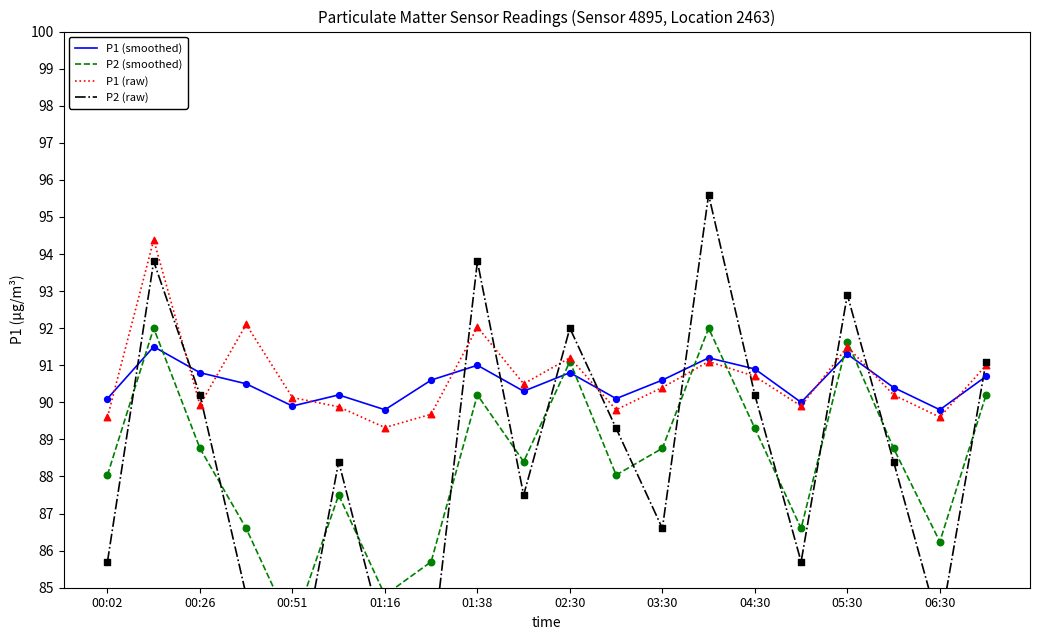

Which series reaches the maximum Y coordinate?

P2 (raw)